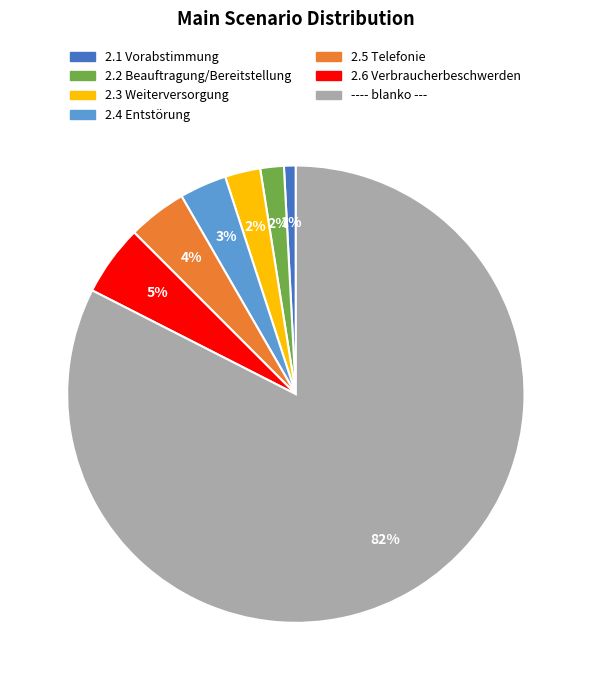

Which has a higher value, 2.5 Telefonie or 2.1 Vorabstimmung?

2.5 Telefonie